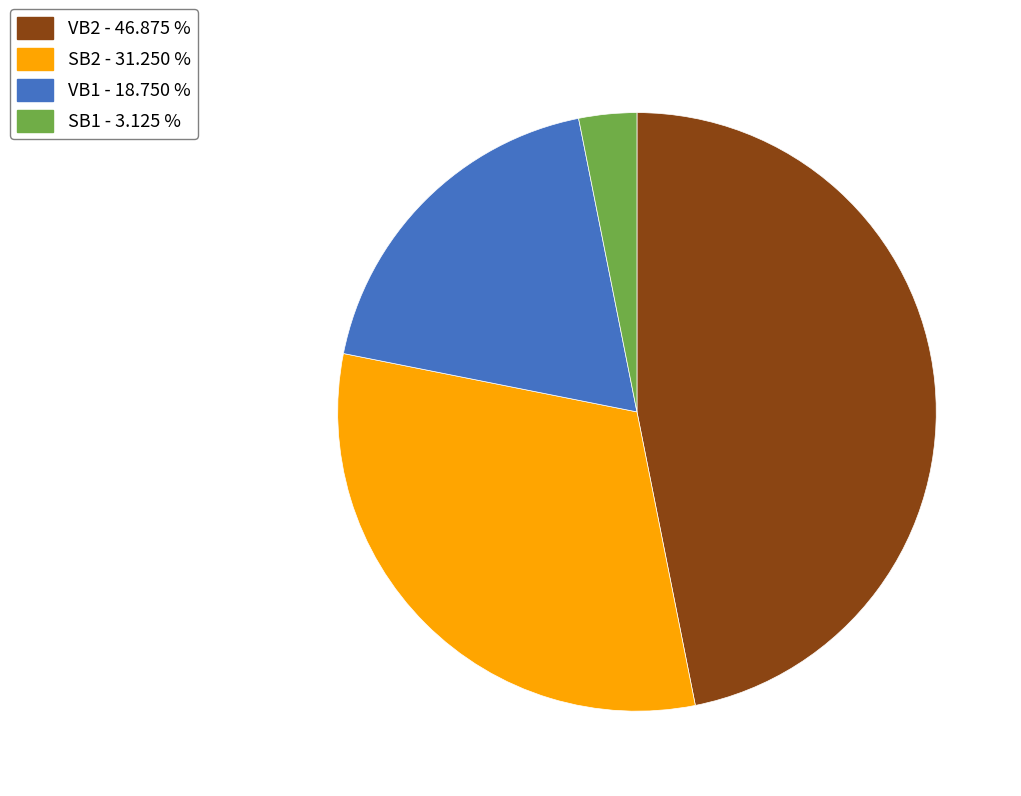

Is the sum of SB2 and SB1 greater than half?

No